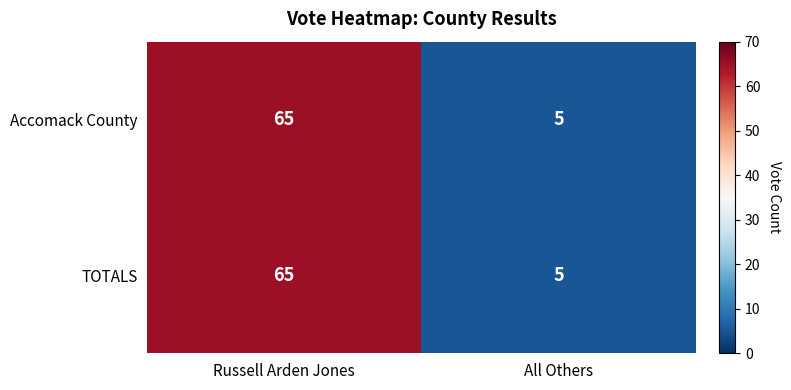

Reading right to left, list all the values displayed in this chart.

Accomack County: 5	65
TOTALS: 5	65